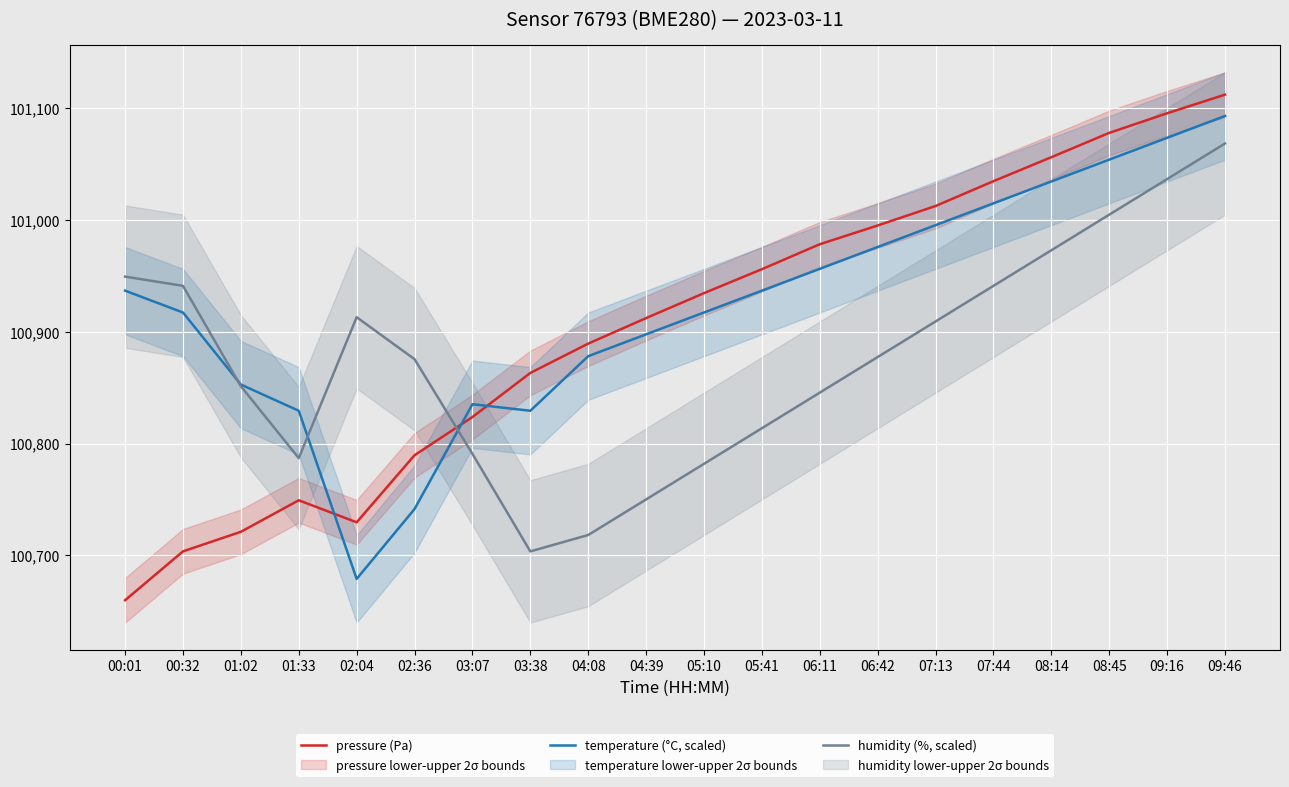

Which category has the highest value across all series?

09:46